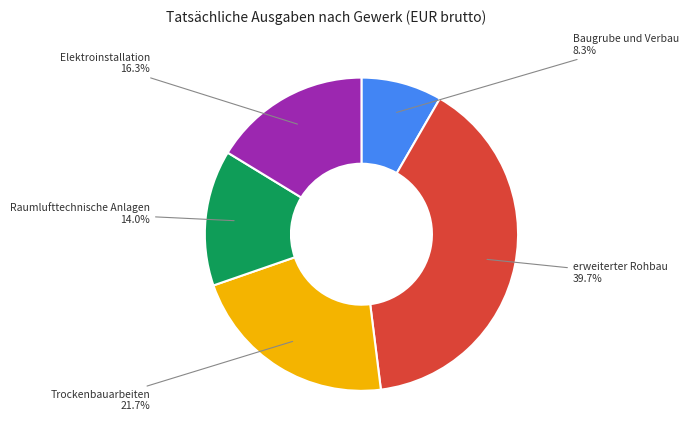

Does Trockenbauarbeiten account for over 50% of the chart?

No